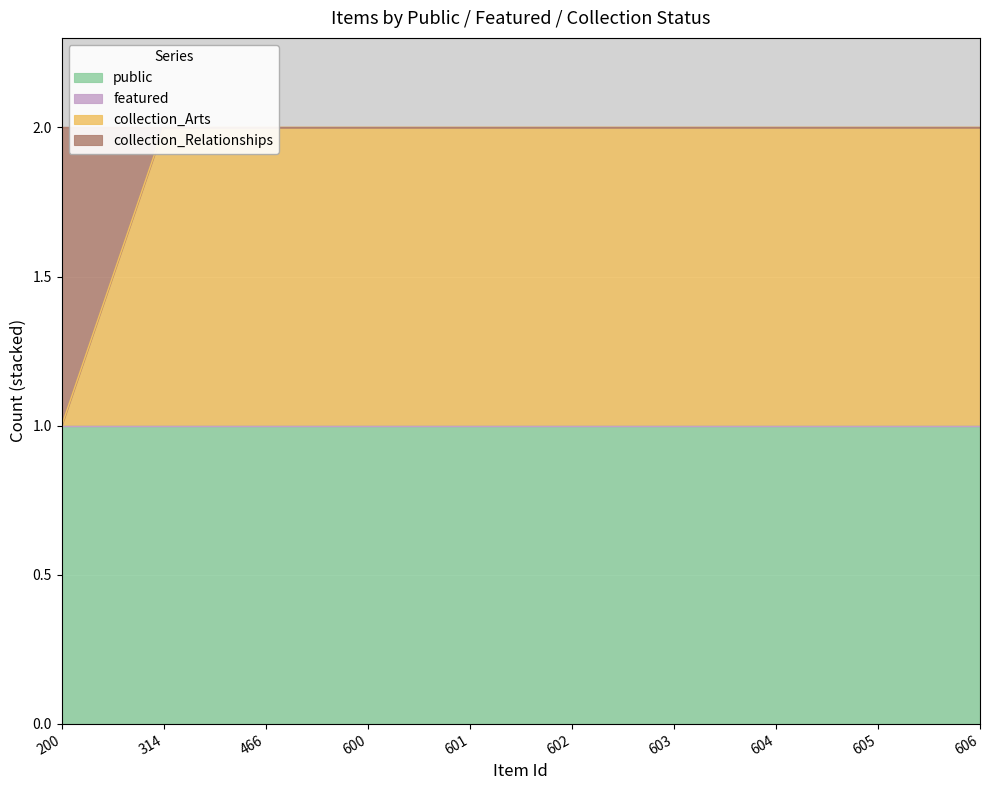

True or false: public and featured intersect in this chart.

False